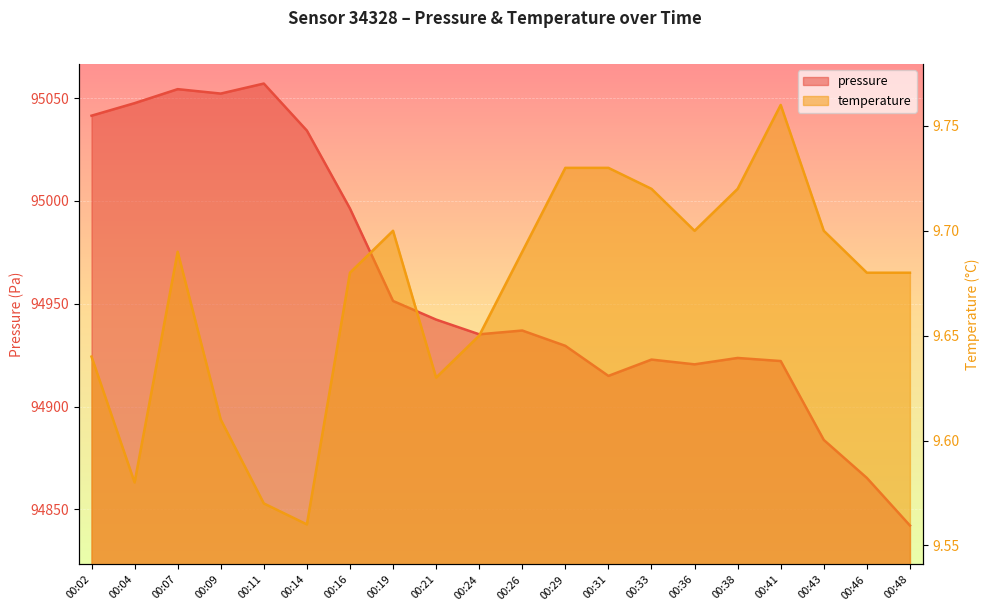

Rank the categories by temperature value from lowest to highest.

00:14, 00:11, 00:04, 00:09, 00:21, 00:02, 00:24, 00:16, 00:46, 00:48, 00:07, 00:26, 00:19, 00:36, 00:43, 00:33, 00:38, 00:29, 00:31, 00:41